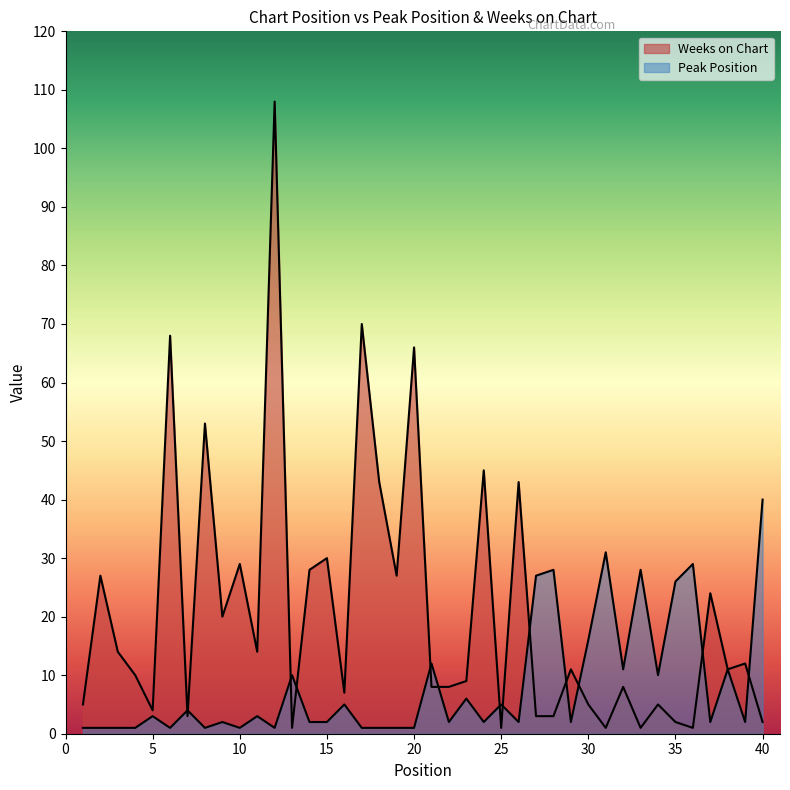

What is the difference between the highest and lowest values at 31?

30